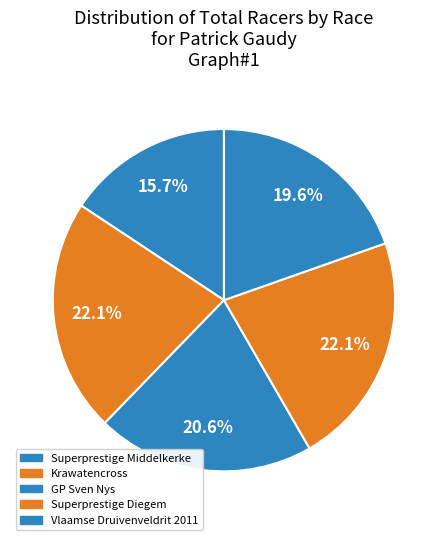

Approximately how many times larger is the value at Superprestige Diegem compared to Superprestige Middelkerke?

1.4